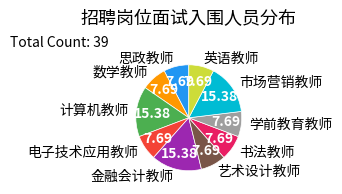

How many segments does this pie chart have?

10